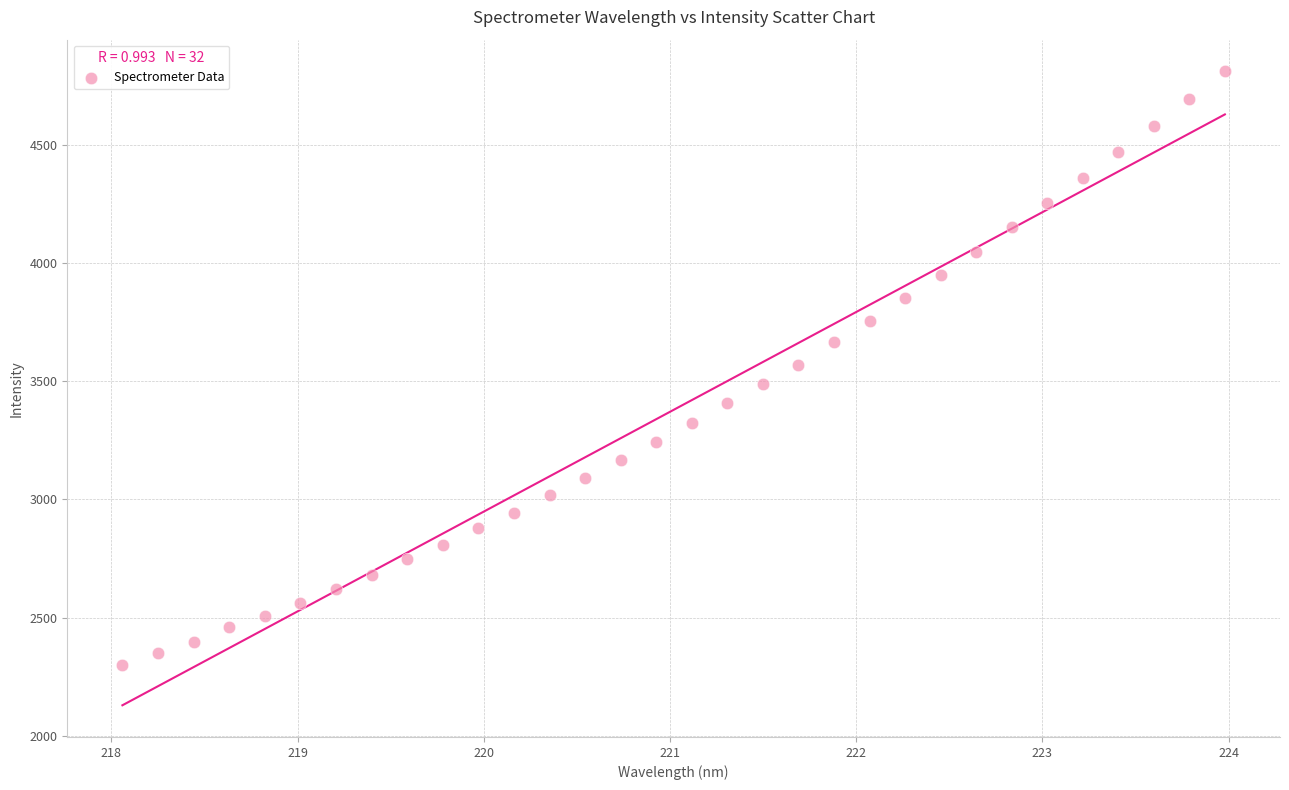

What is the range of X values (max minus min)?

5.9